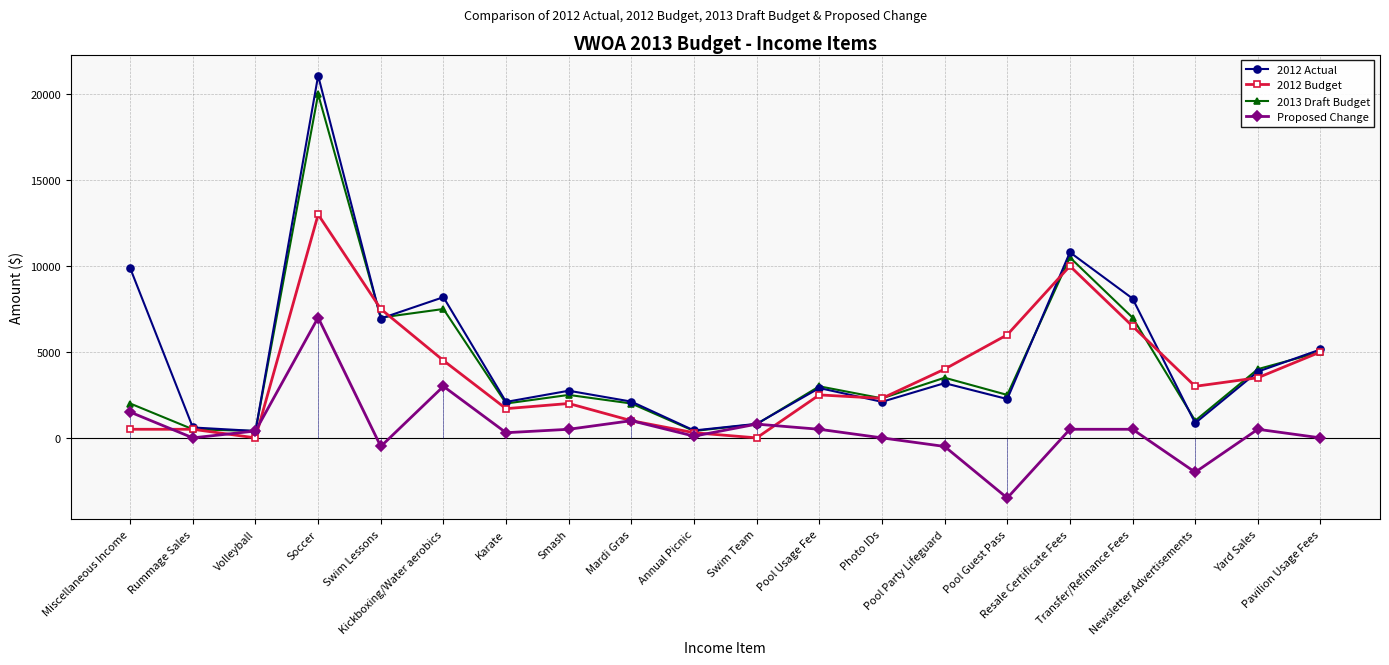

True or false: Proposed Change has more than 0 interior local peaks.

True